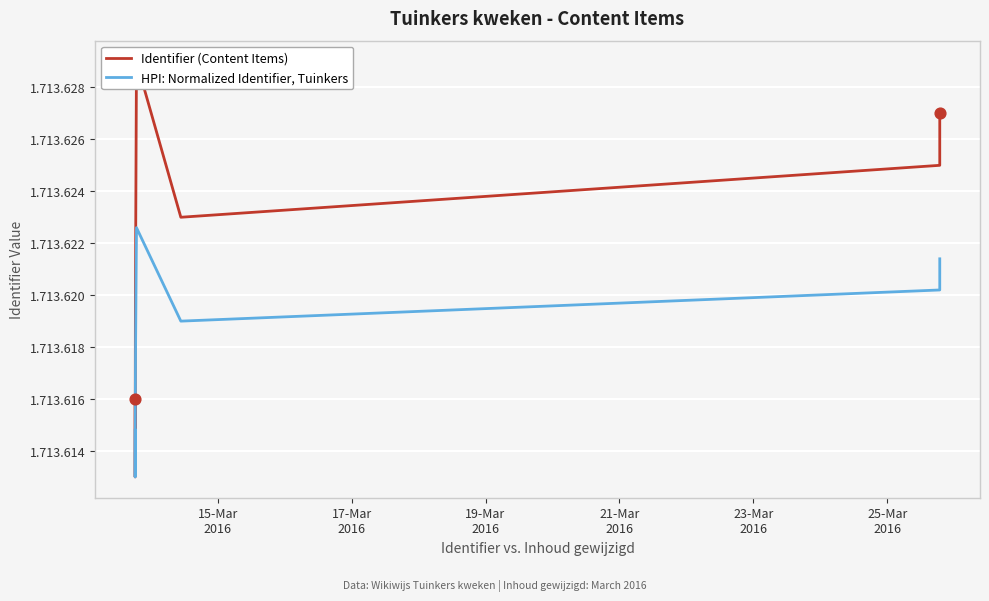

Which series reaches the maximum Y coordinate?

Identifier (Content Items)